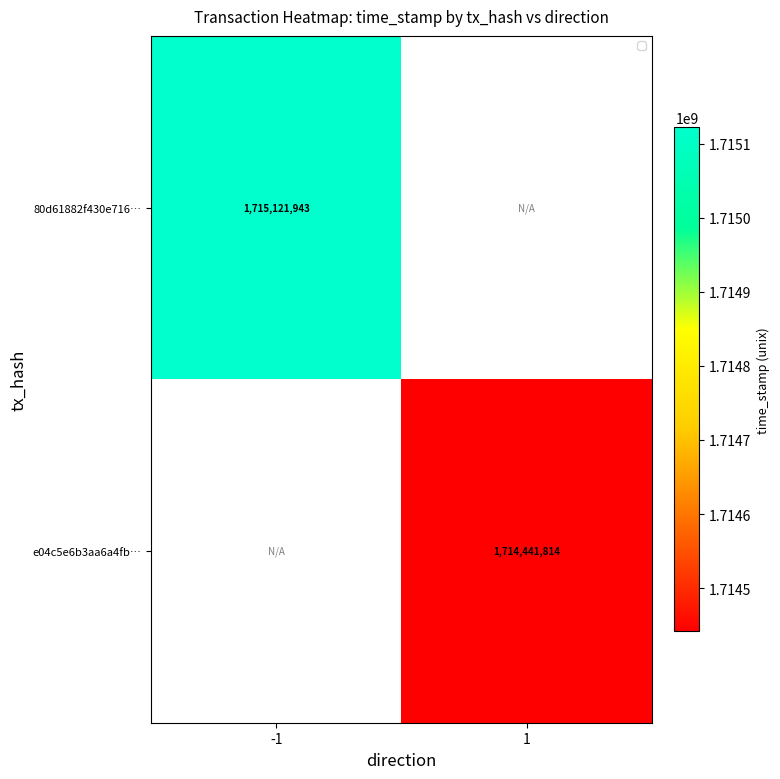

Is it true that 80d61882f430e716… equals 861279506.7 at -1?

False